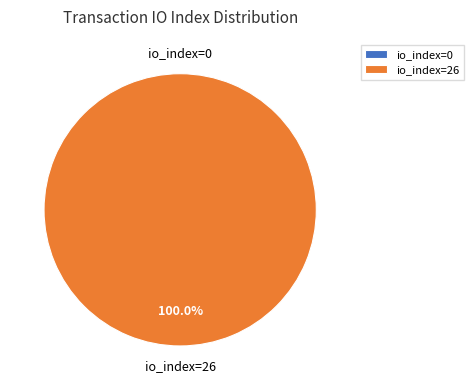

Between io_index=26 and io_index=0, which is larger?

io_index=26